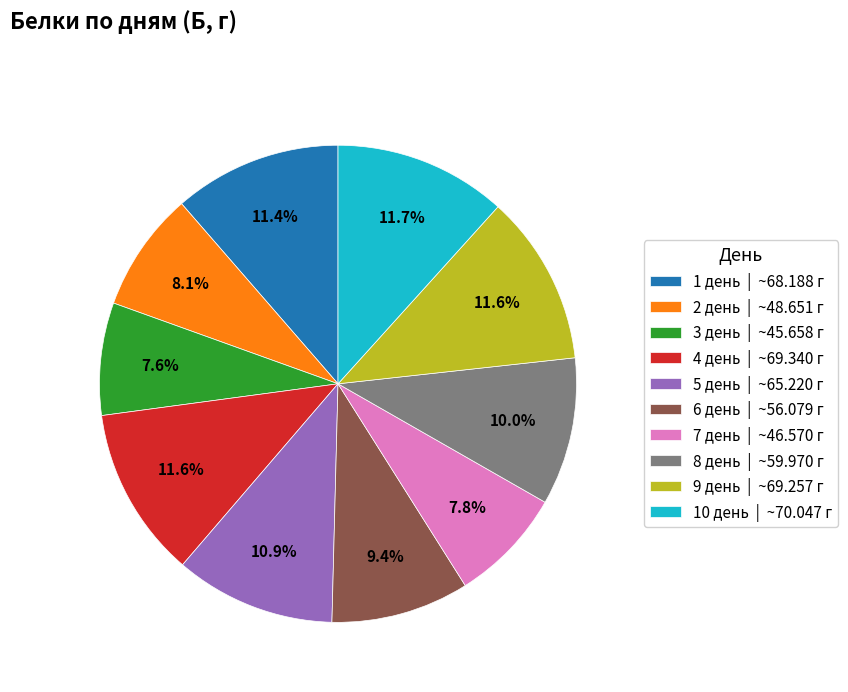

To the nearest percent, what is the average slice percentage?

10%